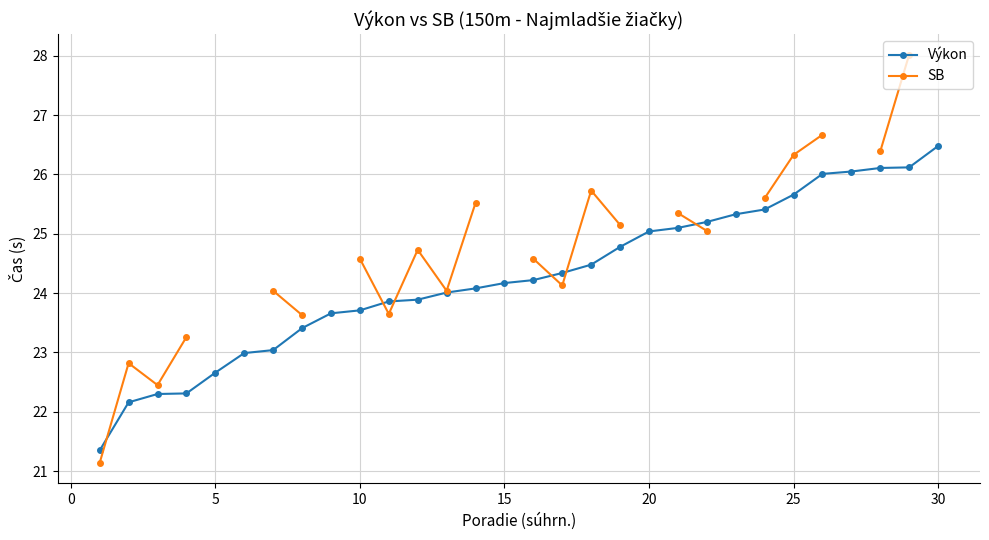

How many values in the SB series exceed 25?

10